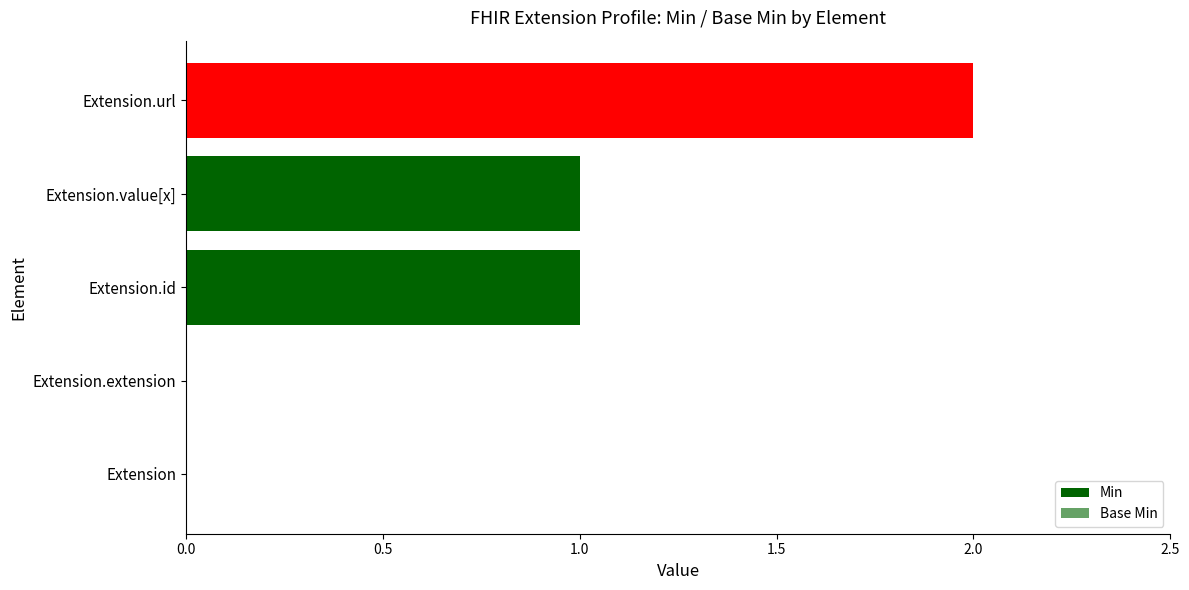

How many Base Min values are between 0 and 1?

4